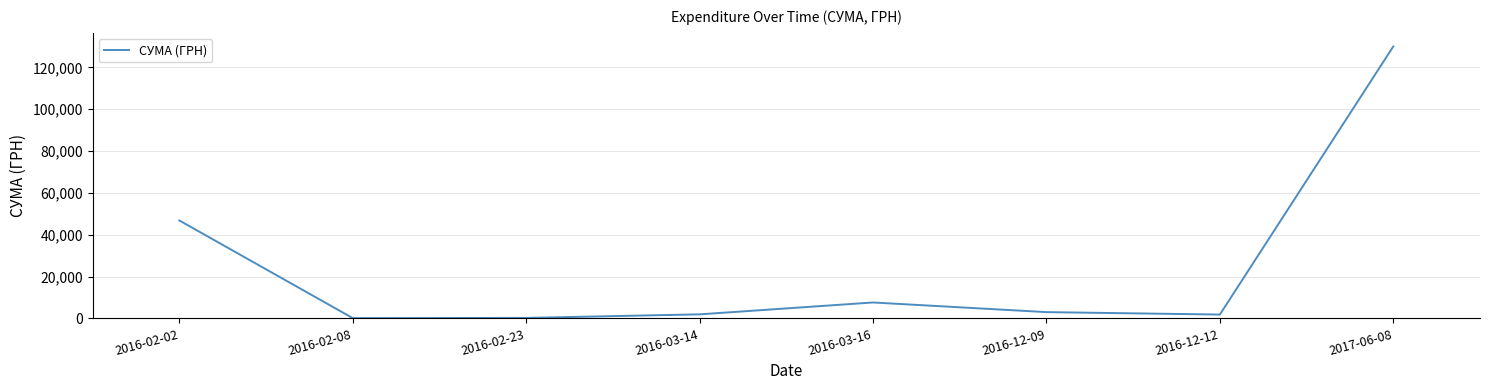

True or false: the data has more than 2 interior local peaks.

False